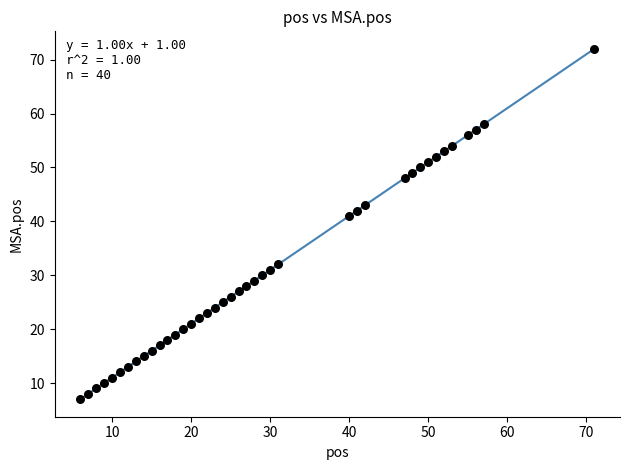

What is the range of X values (max minus min)?

65